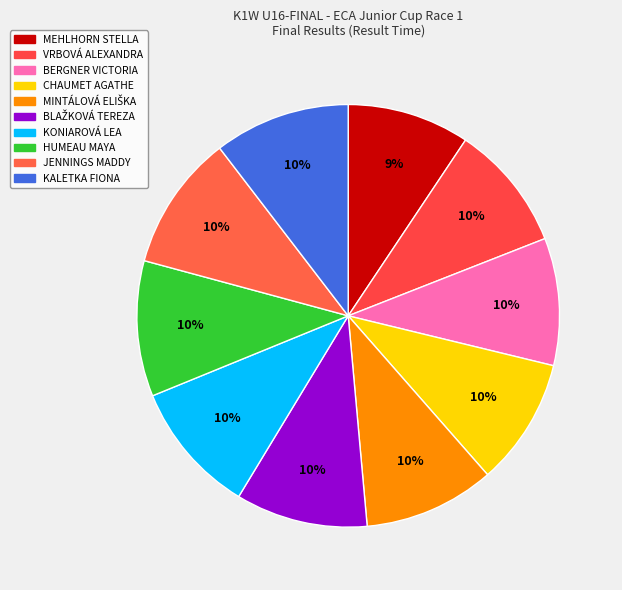

How many segments does this pie chart have?

10